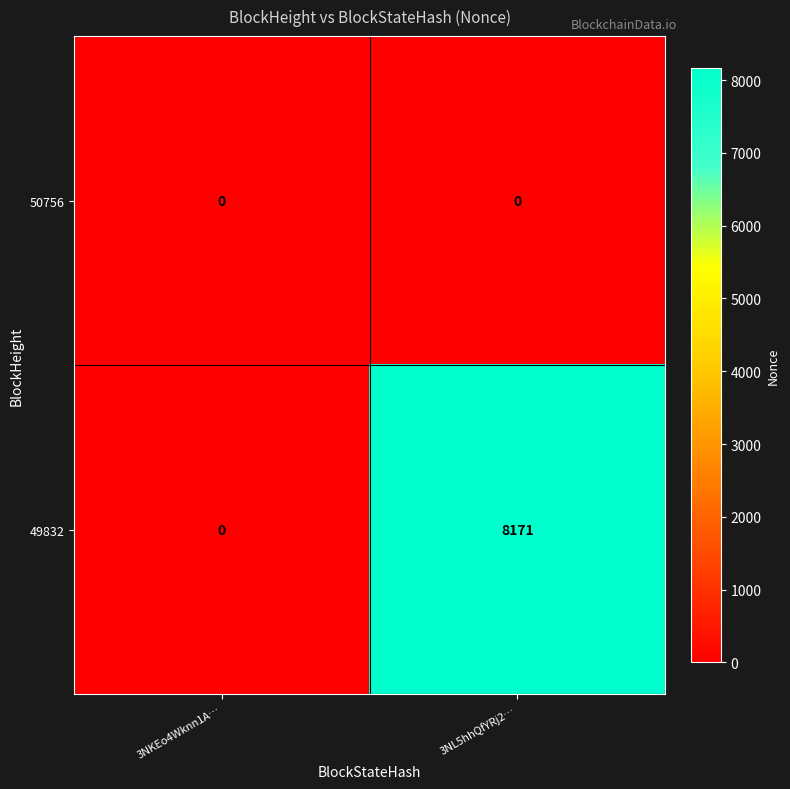

Reading right to left, what are all the values shown in this chart?

50756: 0	0
49832: 8171	0